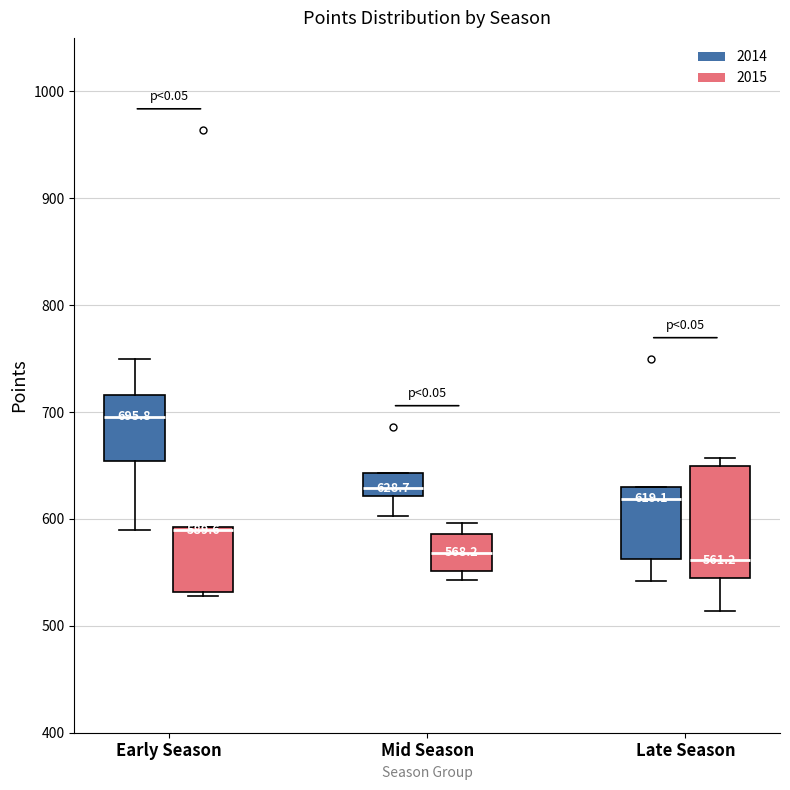

Which box's median line is the highest?

Early Season (2014)